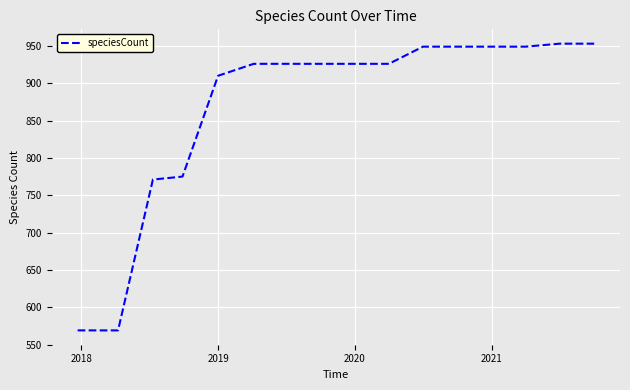

How many categories are shown in the chart?

16